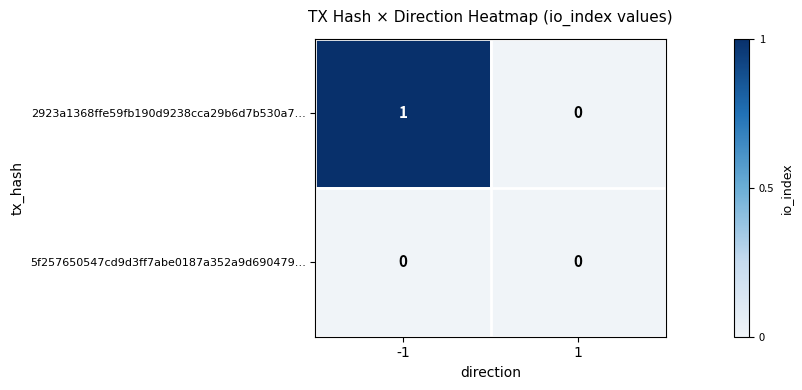

Reading left to right, what are all the values shown in this chart?

2923a1368ffe59fb190d9238cca29b6d7b530a7…: 1	0
5f257650547cd9d3ff7abe0187a352a9d690479…: 0	0